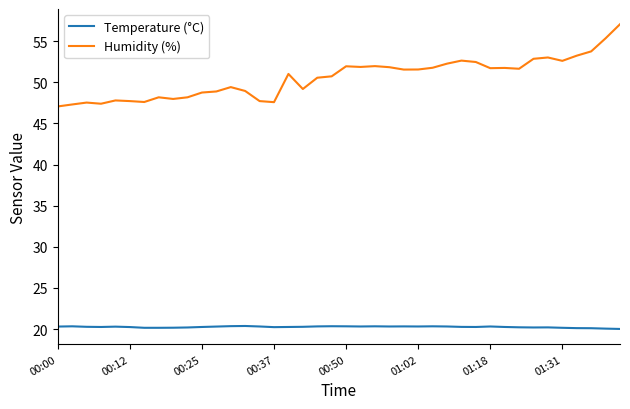

Rank the series by their maximum value, from highest to lowest.

Humidity (%), Temperature (°C)